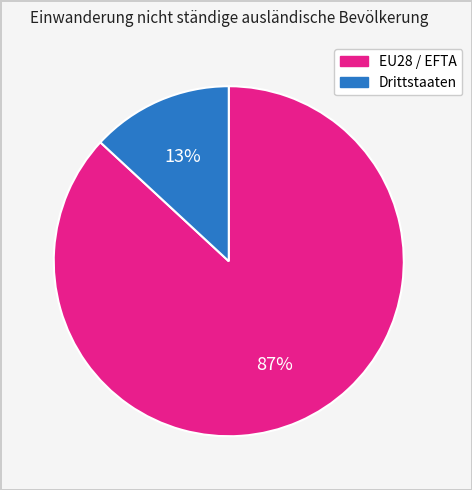

Rank the categories by value from lowest to highest.

Drittstaaten, EU28 / EFTA